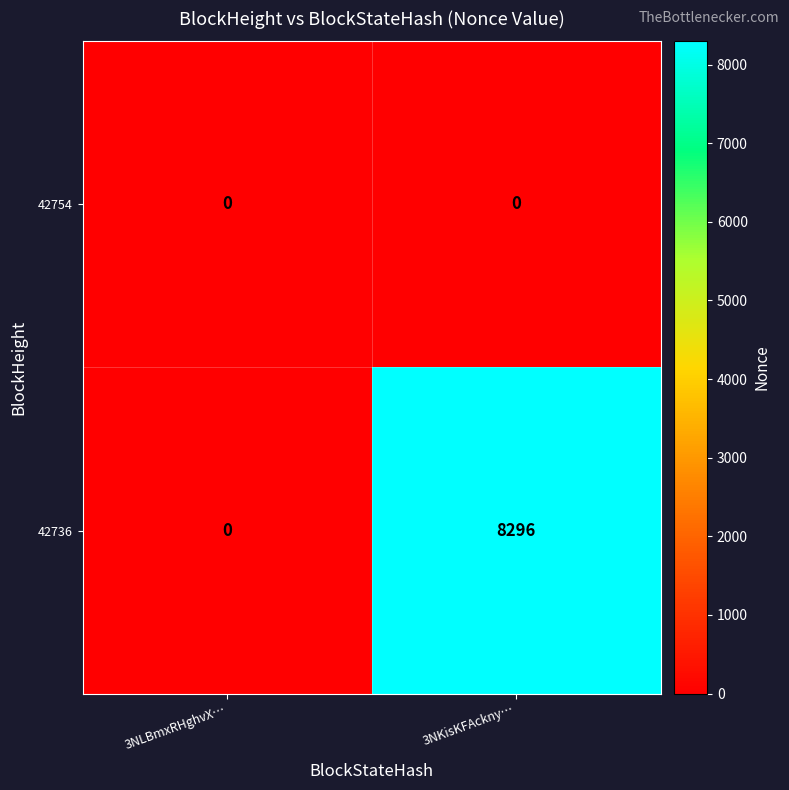

Rank the series by their average value, from highest to lowest.

42736, 42754